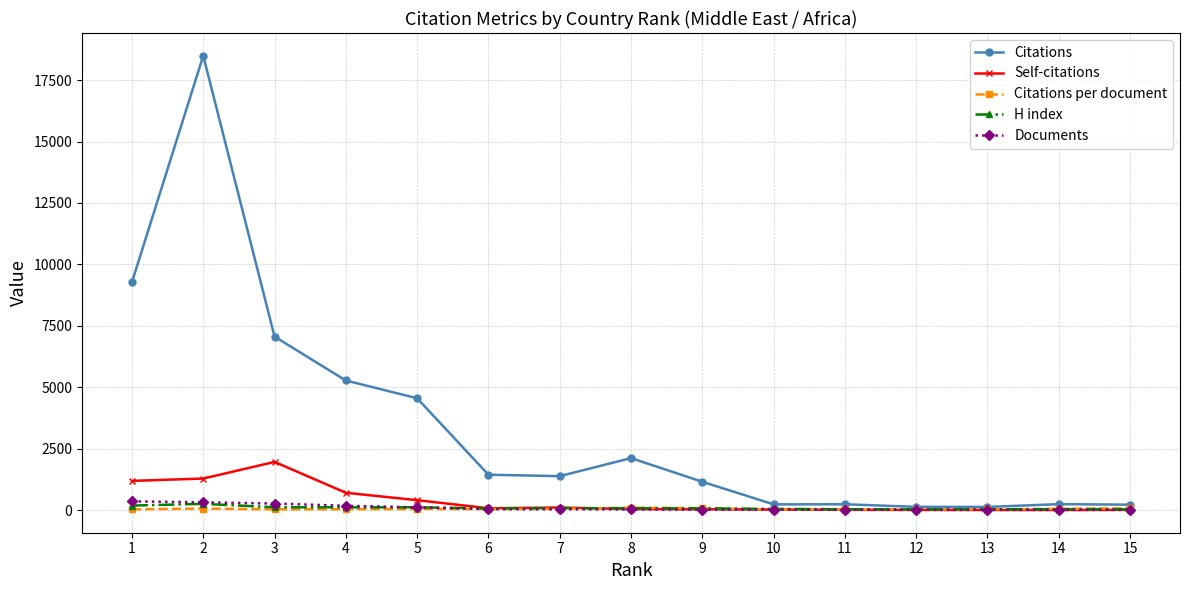

Which series has the widest spread of values?

Citations